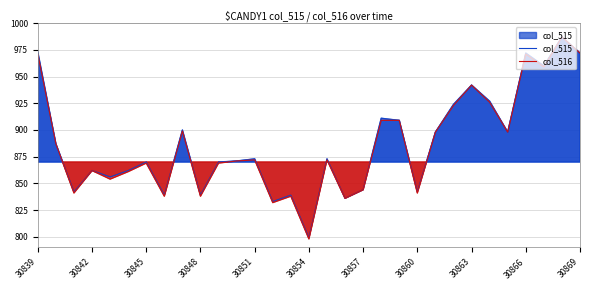

At how many categories does at least one series exceed 926?

7